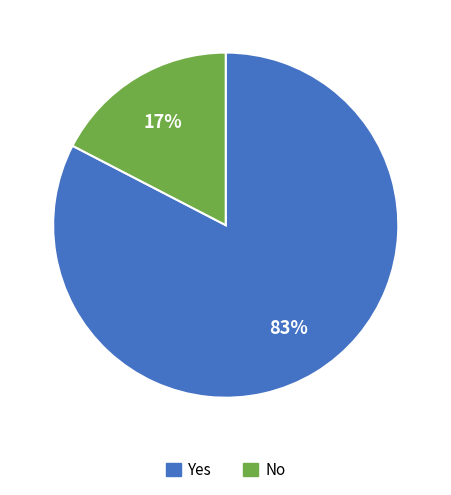

To the nearest percent, what percentage of the pie is Yes?

83%